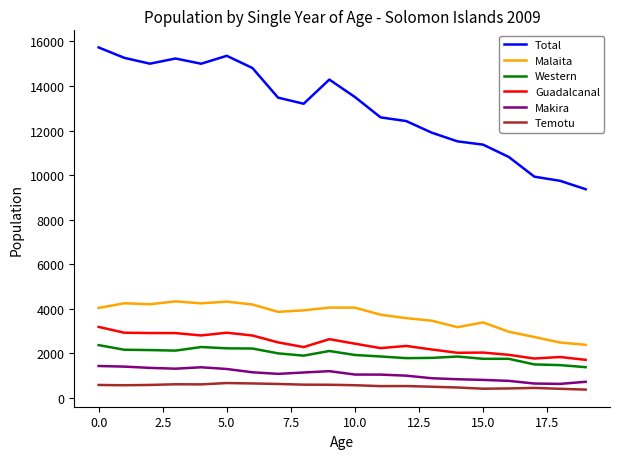

Which series has the widest spread of values?

Total